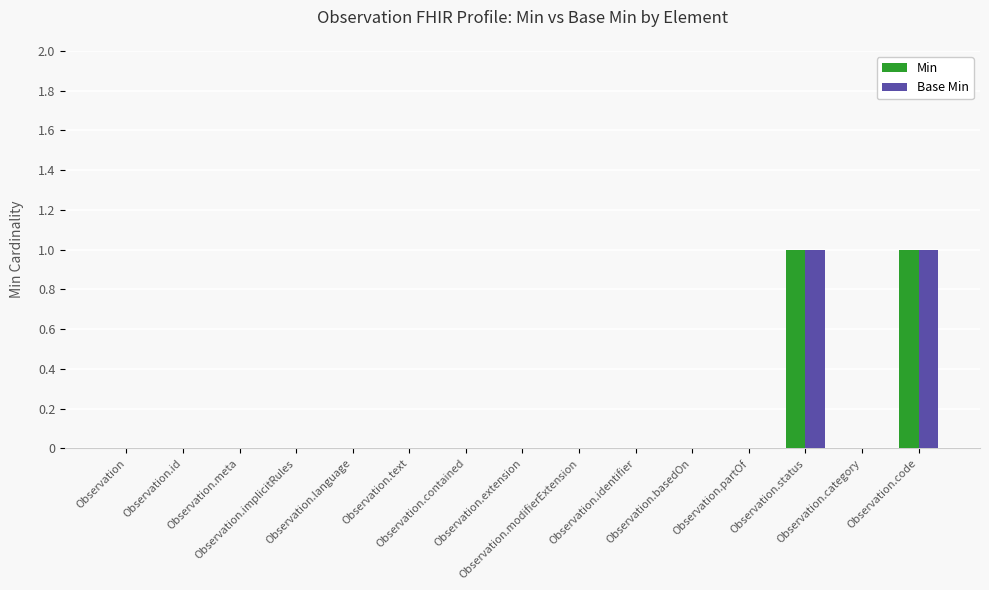

Count the Base Min values in the range 0 to 1.

15